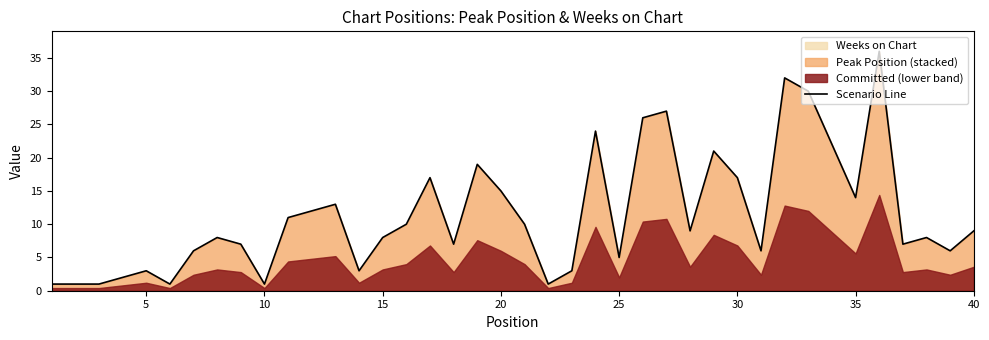

What is the highest value of the Scenario Line series?

36